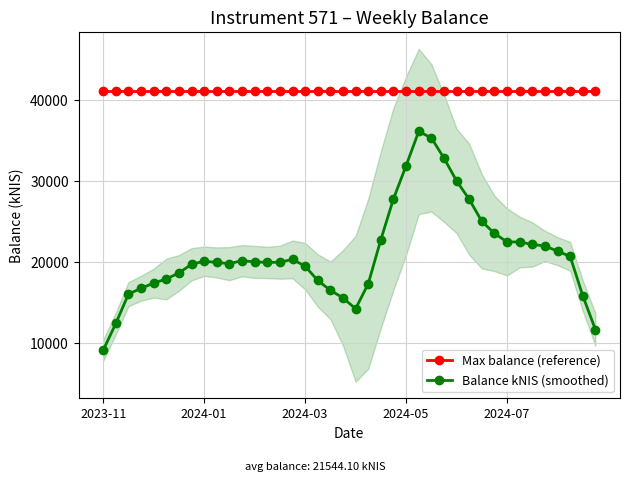

Which series has the widest spread of values?

Balance kNIS (smoothed)